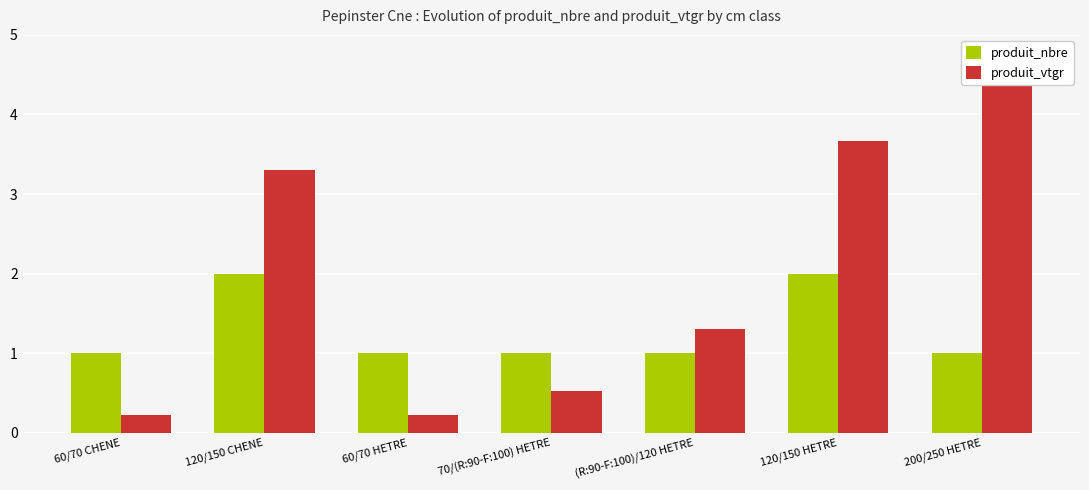

What position from the left is 120/150 CHENE?

2